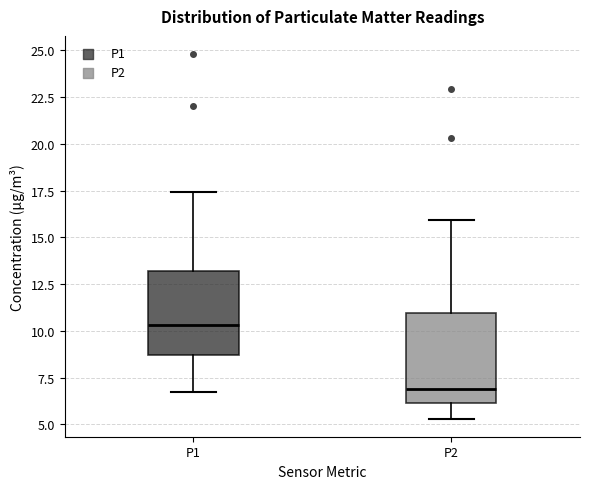

Where does the upper whisker of the box for P1 end on the y-axis? The values are not printed on the chart, so give them approximately, as read against the axis.

17.5